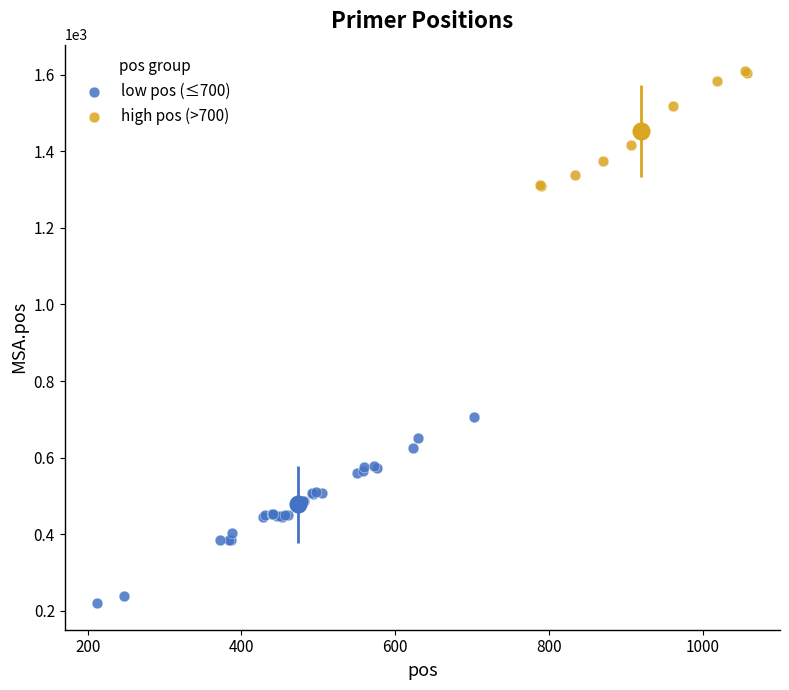

What are all the series names shown in the legend?

low pos (≤700), high pos (>700)